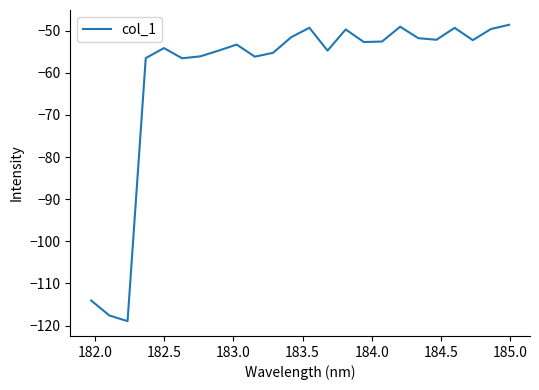

What is the maximum value shown in the chart?

-48.6